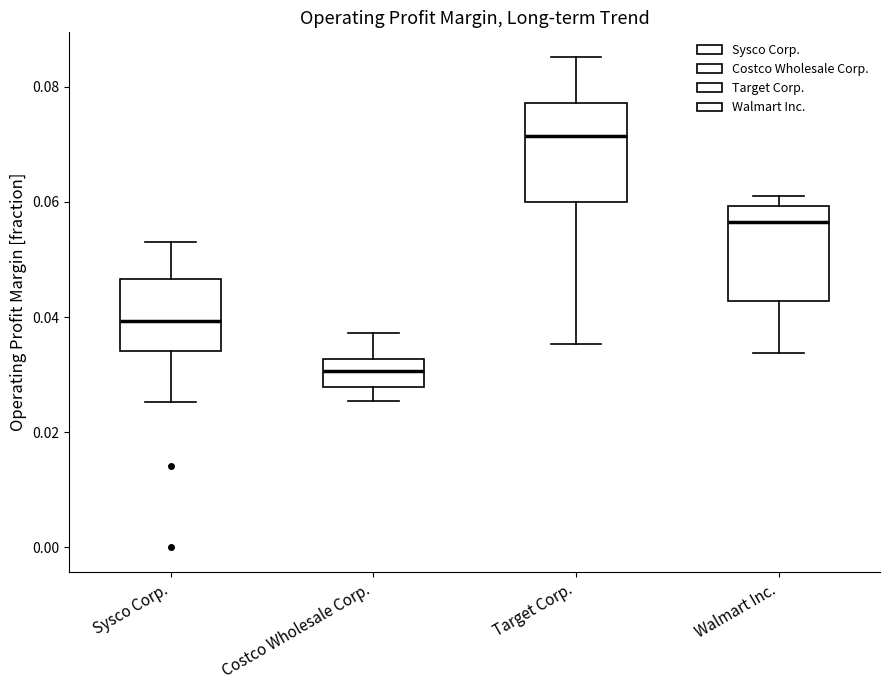

Where is the upper edge of the box for Walmart Inc. on the y-axis? The values are not printed on the chart, so give them approximately, as read against the axis.

0.060